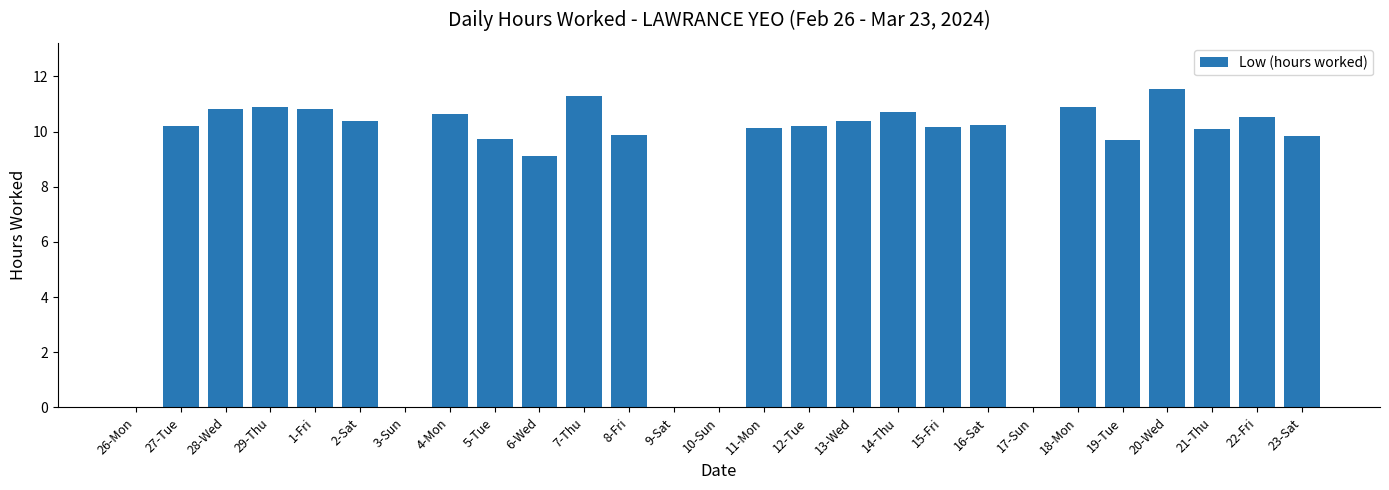

What is the change in value from 19-Tue to 22-Fri?

+0.8